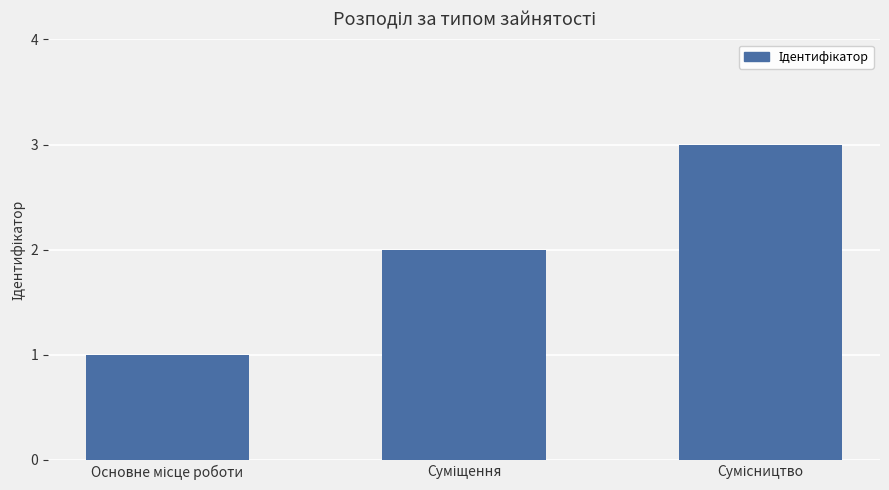

What is the sum of all values?

6